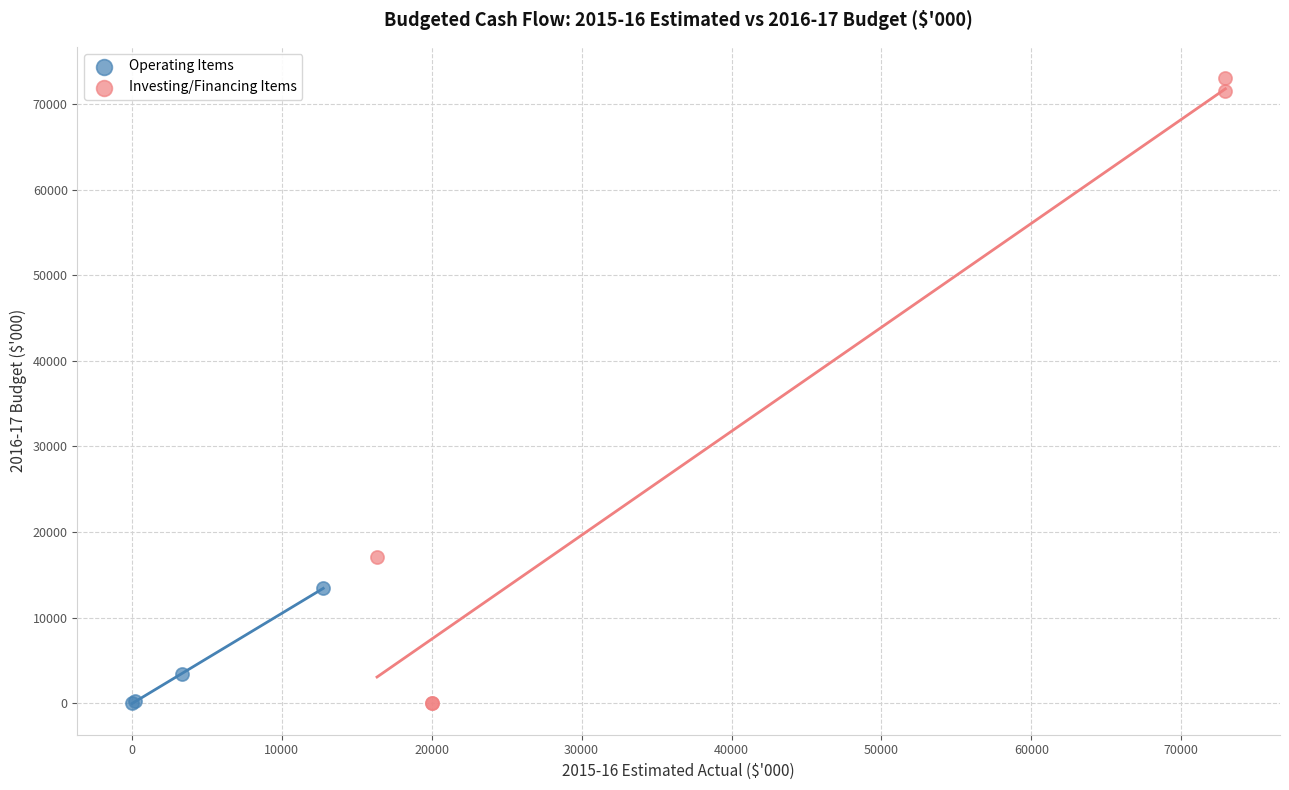

Which series has the largest Y range (max minus min)?

Investing/Financing Items